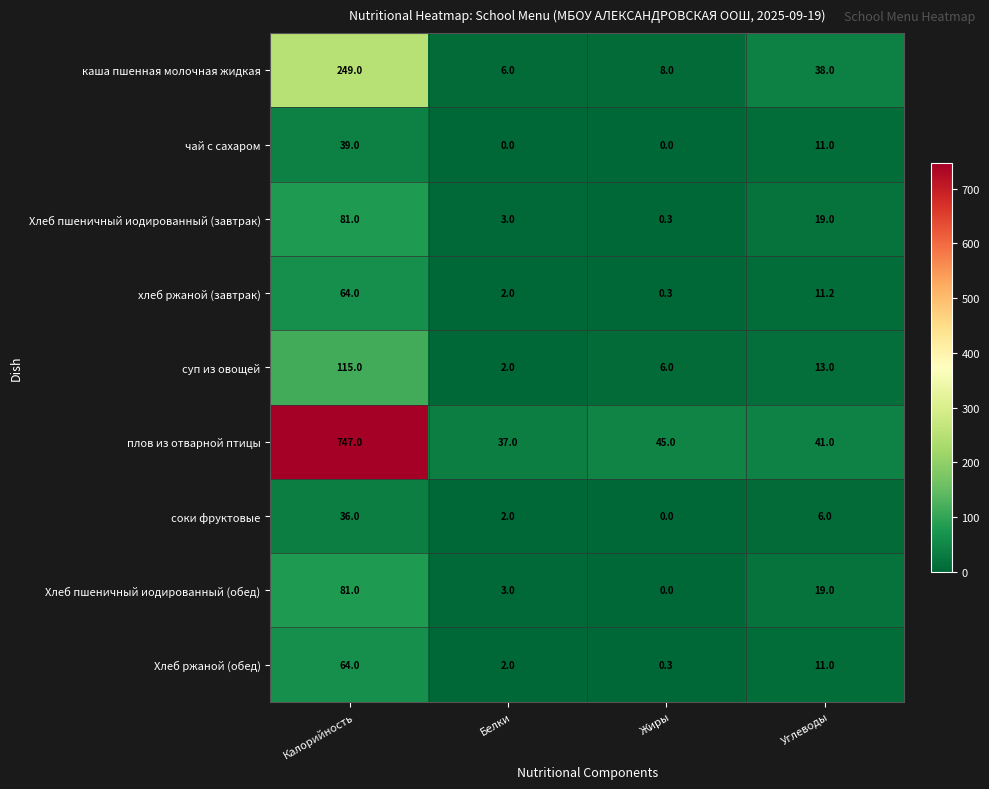

Is it true that суп из овощей equals 115.0 at Калорийность?

True